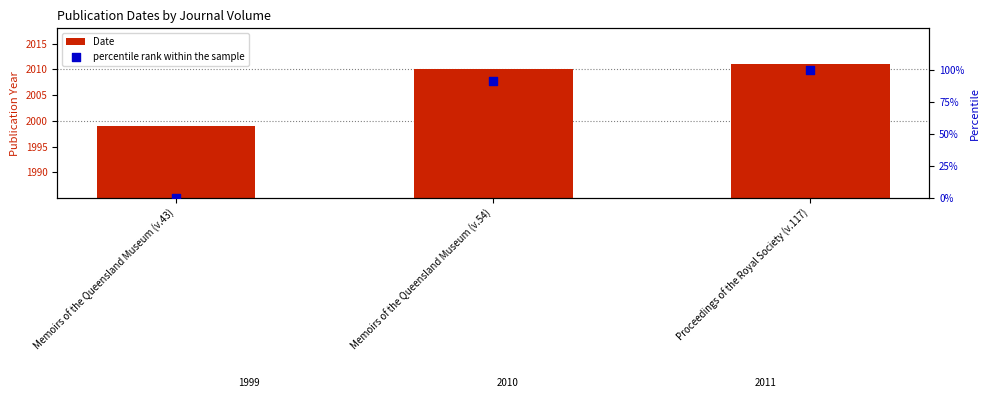

At which category is the sum across all series the highest?

Proceedings of the Royal Society (v.117)